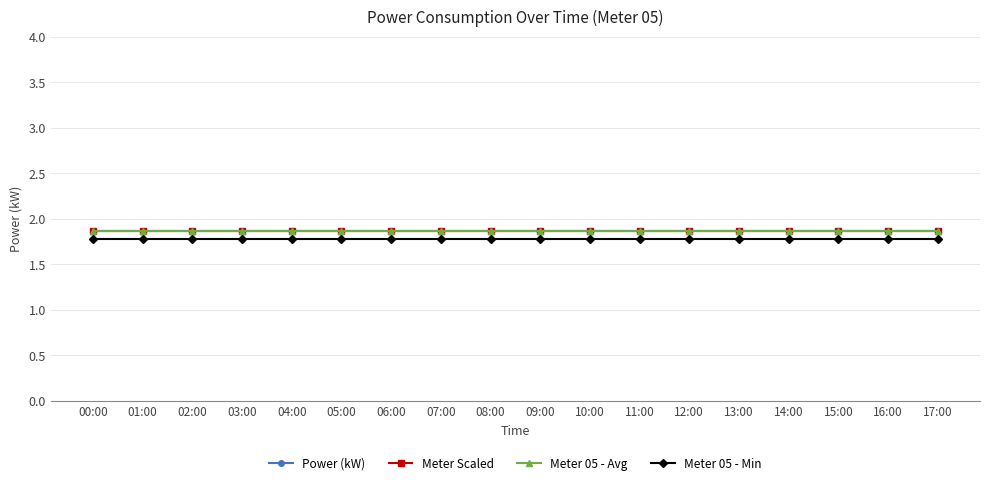

Is this an area chart (filled region under the line)?

No